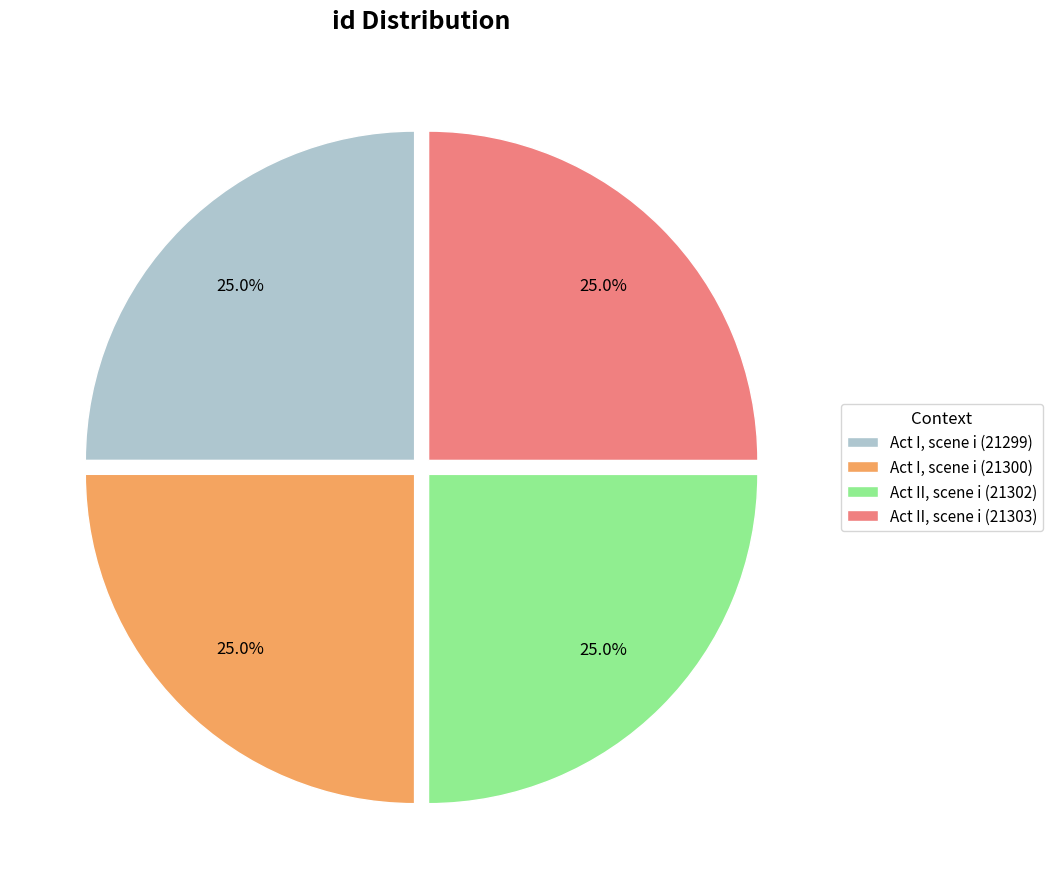

To the nearest percent, what portion does Act II, scene i (21302) represent?

25%